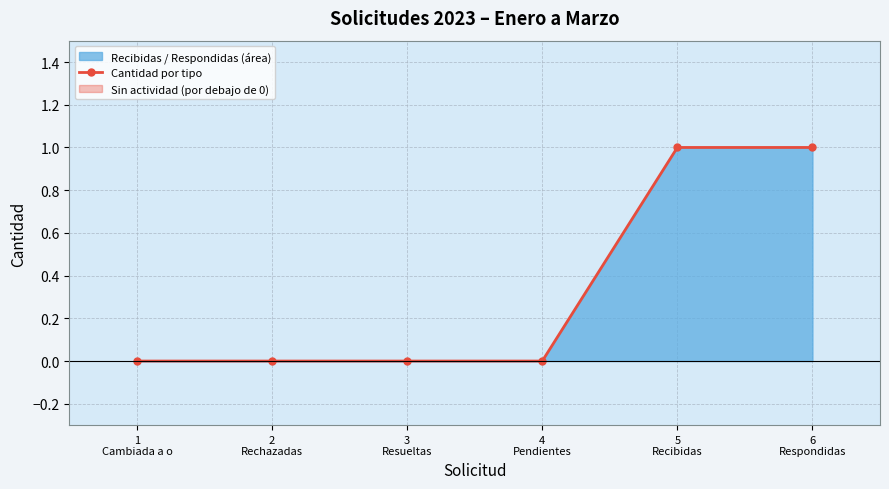

Rank the categories by value from highest to lowest.

5
Recibidas, 6
Respondidas, 1
Cambiada a o, 2
Rechazadas, 3
Resueltas, 4
Pendientes